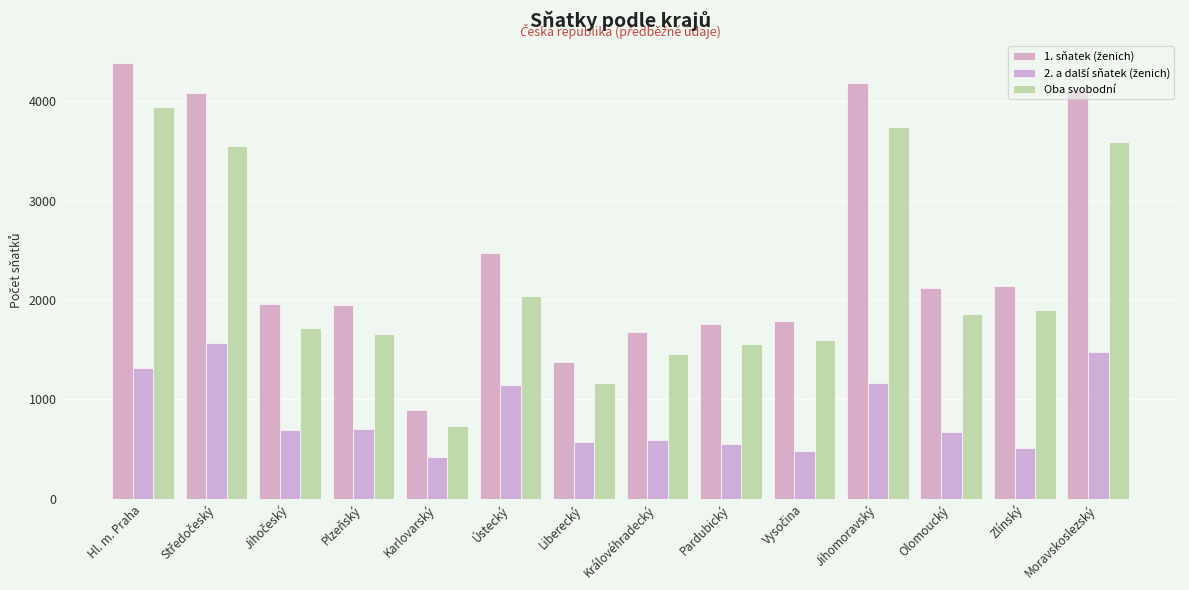

How many categories are shown in the chart?

14